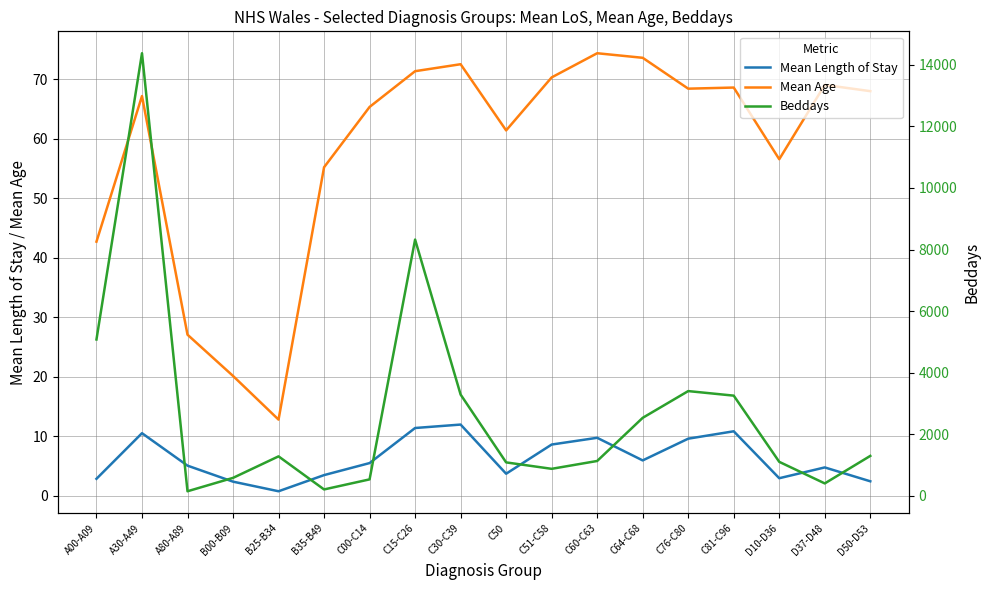

What is the average value of the Mean Length of Stay series?

6.2